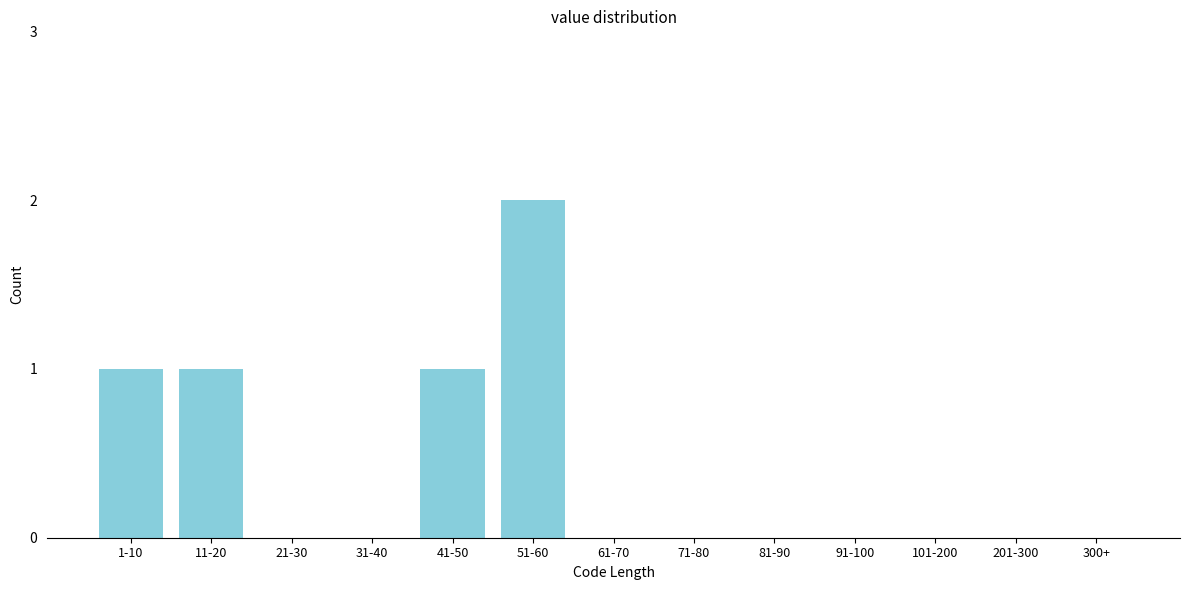

Reading left to right, list all the values displayed in this chart.

1-10=1	11-20=1	21-30=0	31-40=0	41-50=1	51-60=2	61-70=0	71-80=0	81-90=0	91-100=0	101-200=0	201-300=0	300+=0